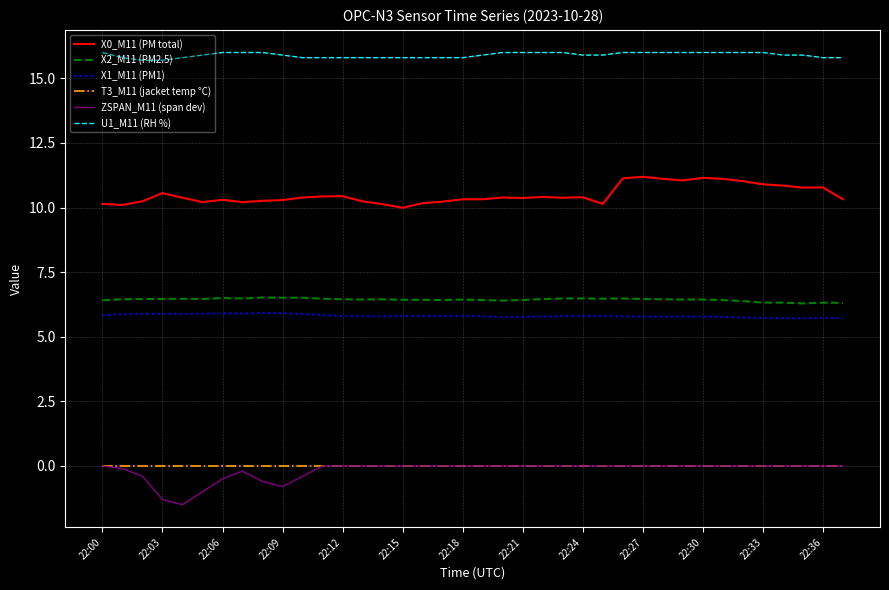

Which series has the largest total across all categories?

U1_M11 (RH %)